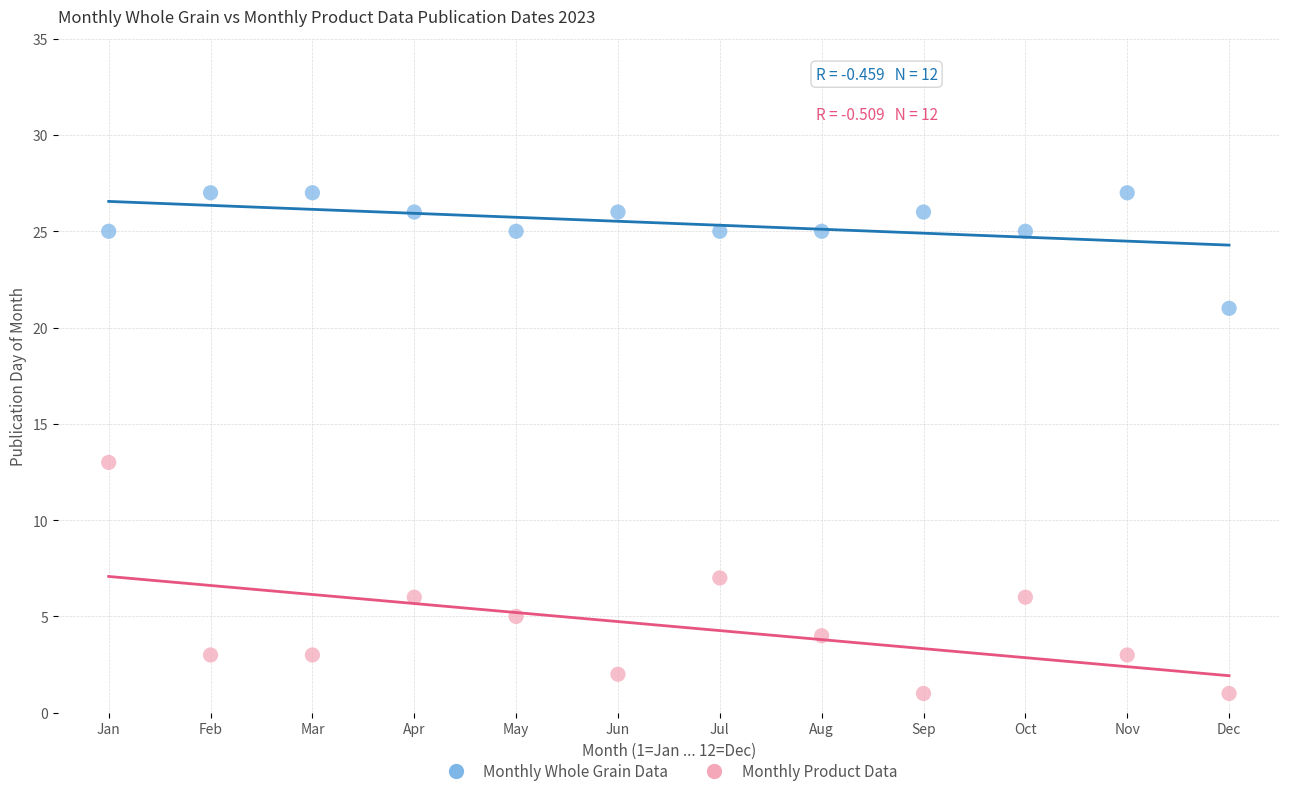

Which series contains the highest Y value?

Monthly Whole Grain Data